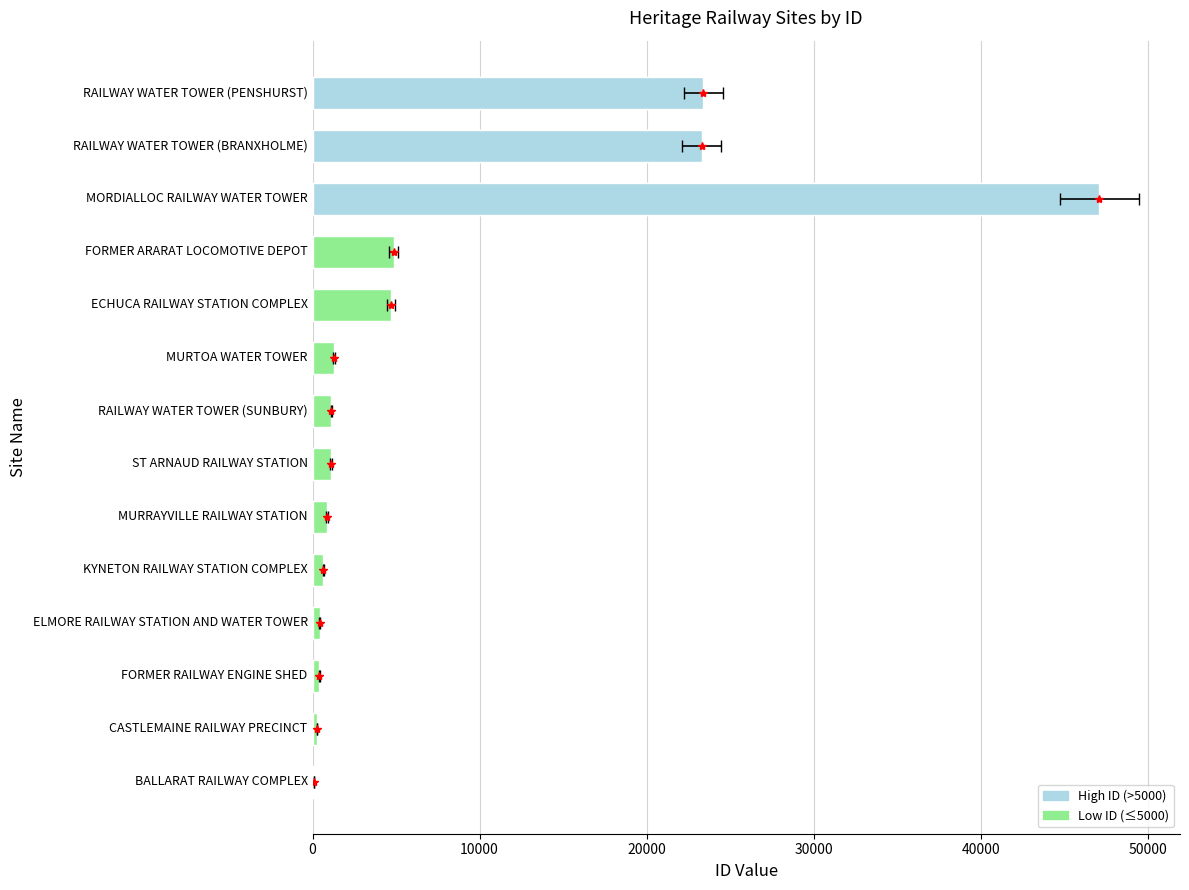

What position from the left is RAILWAY WATER TOWER (PENSHURST)?

14